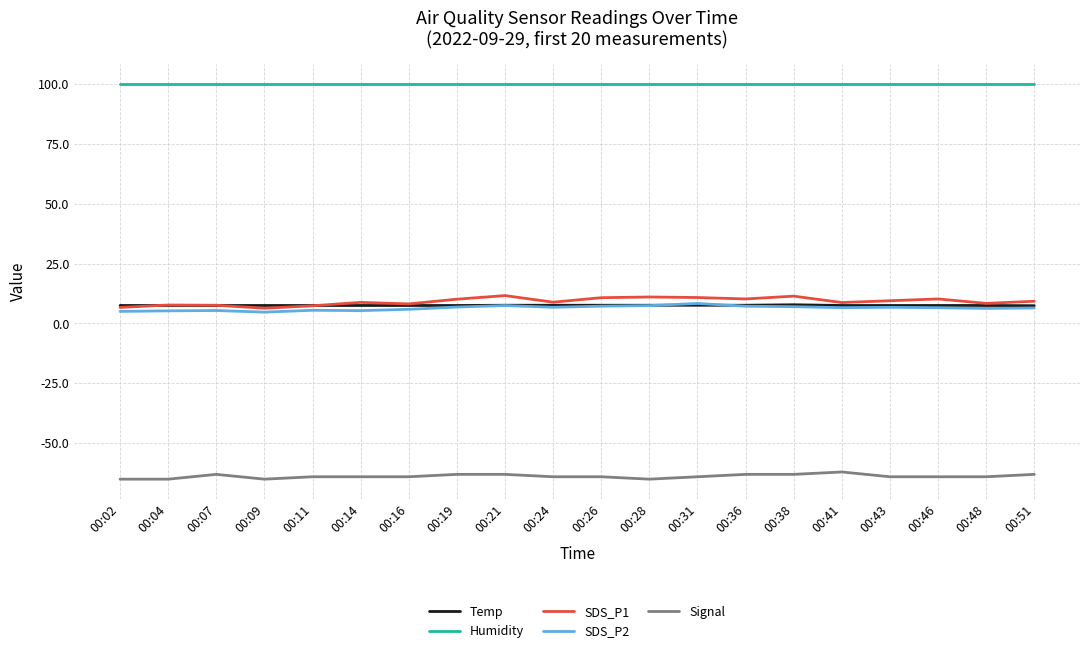

Which series has the largest total across all categories?

Humidity